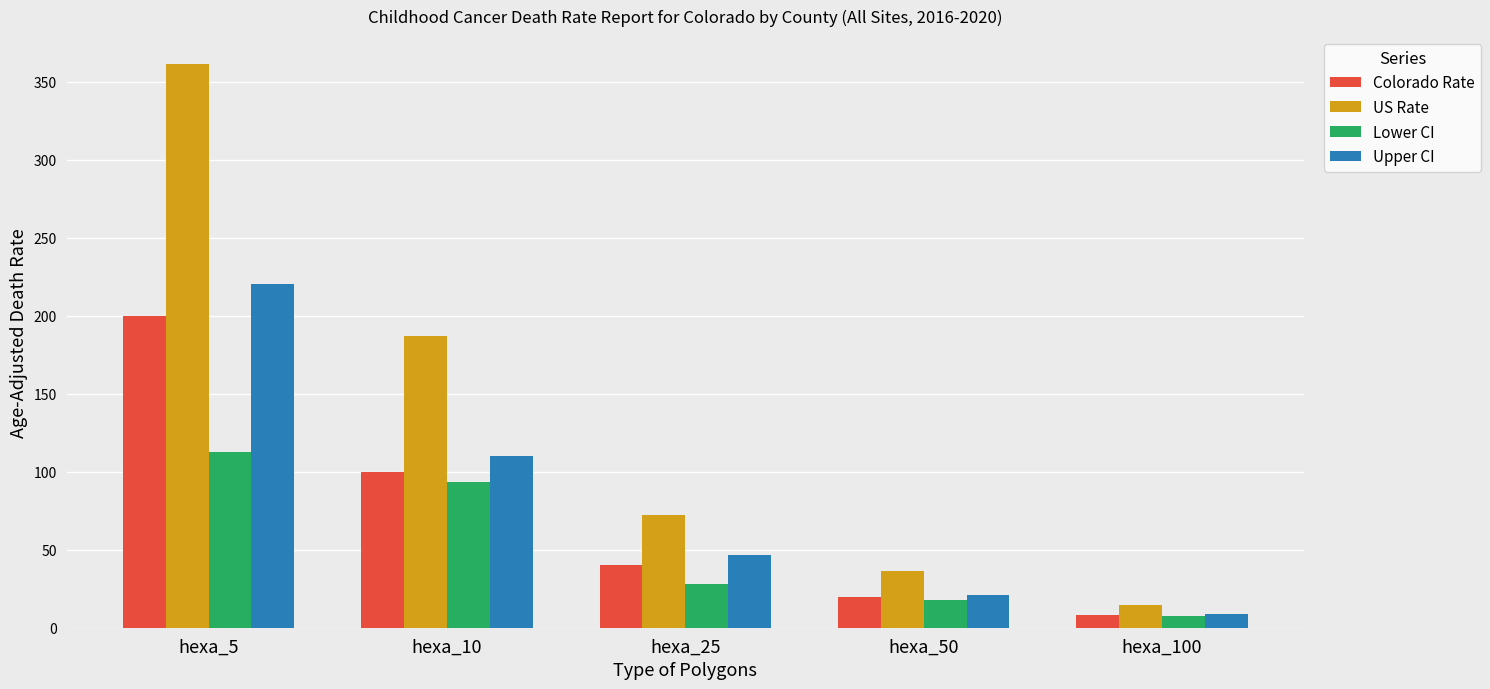

What is the value of the Upper CI bar at the 1st from the left?

220.0